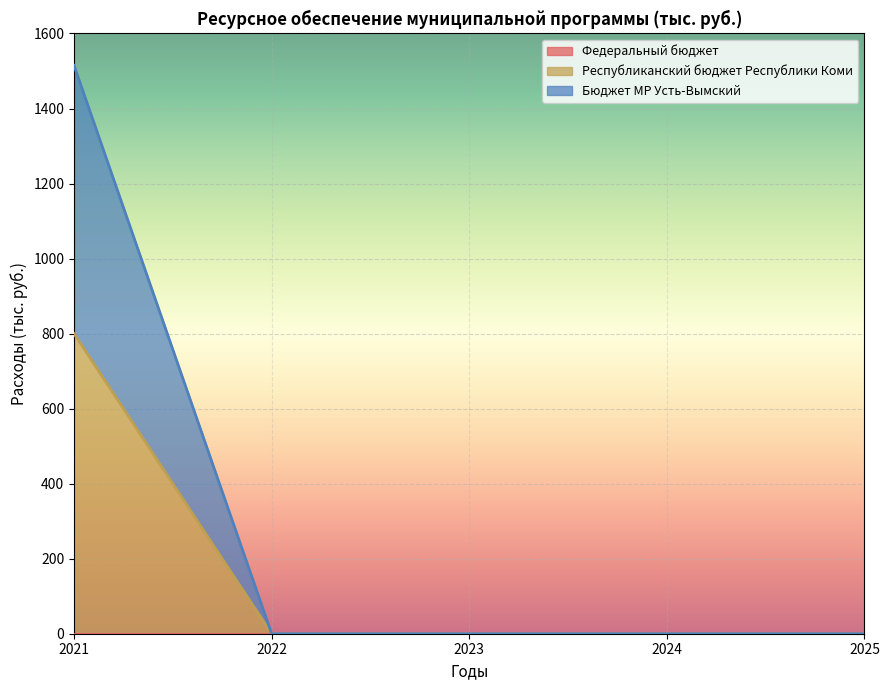

How many positive values does the Бюджет МР Усть-Вымский series have?

1